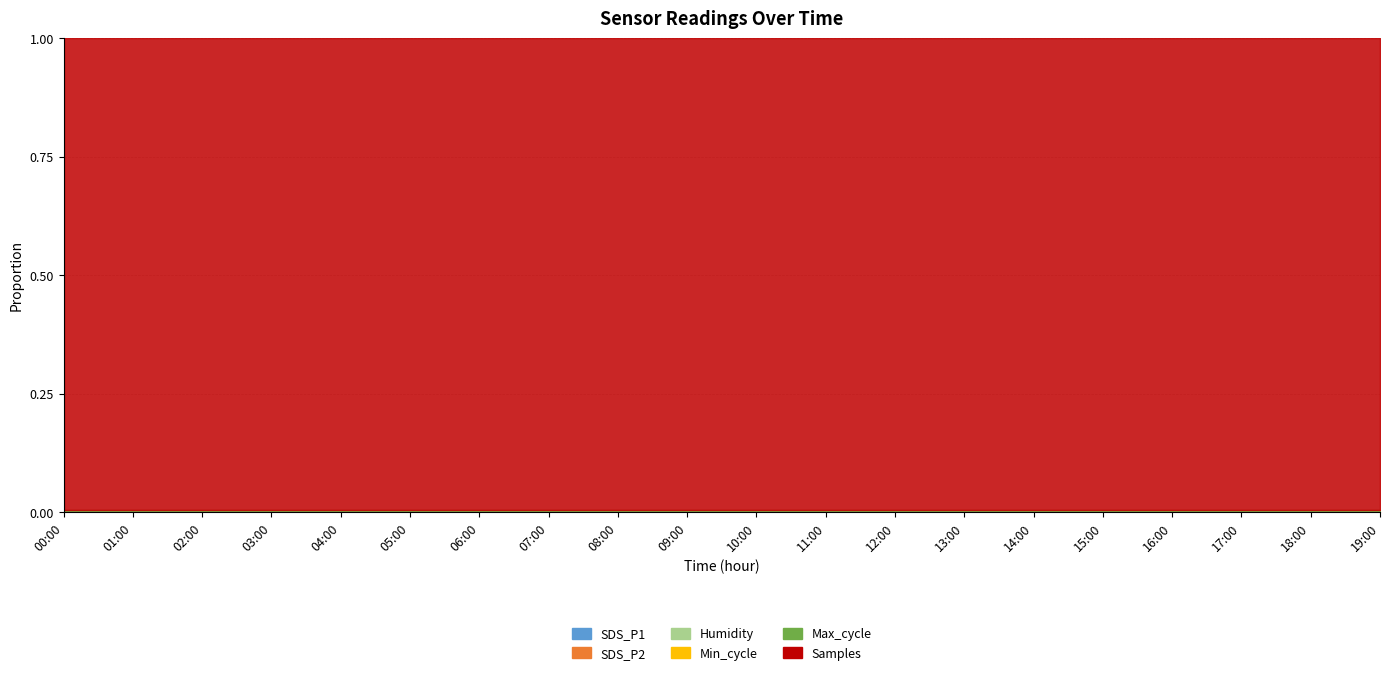

What is the sum of the Humidity values at 01:00 and 06:00?

199.8